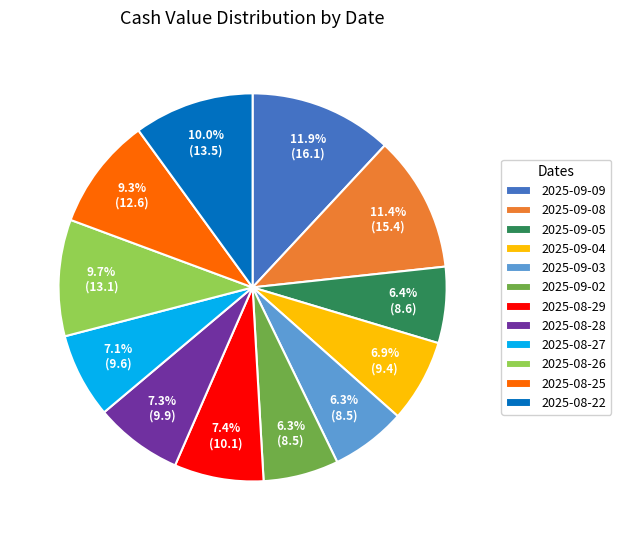

What is the largest slice in the pie chart?

2025-09-09